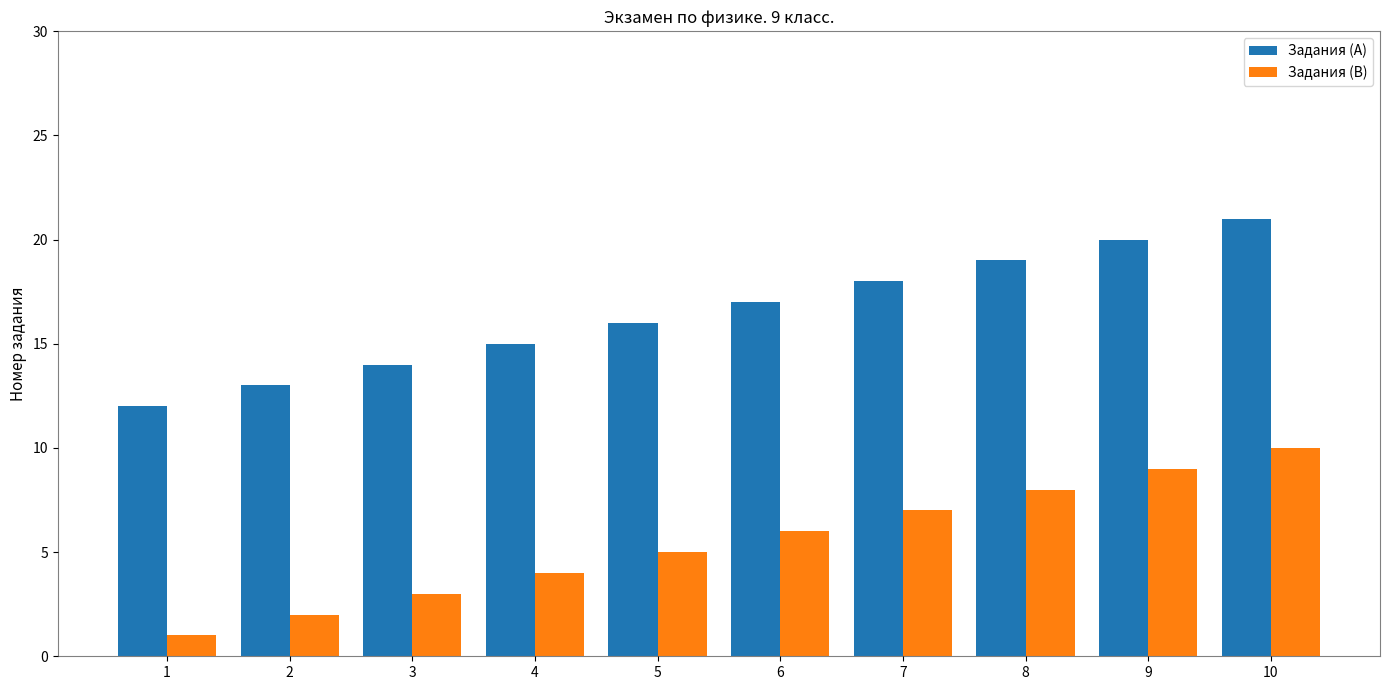

Is the value of Задания (B) at 7 greater than the value of Задания (A) at 10?

No